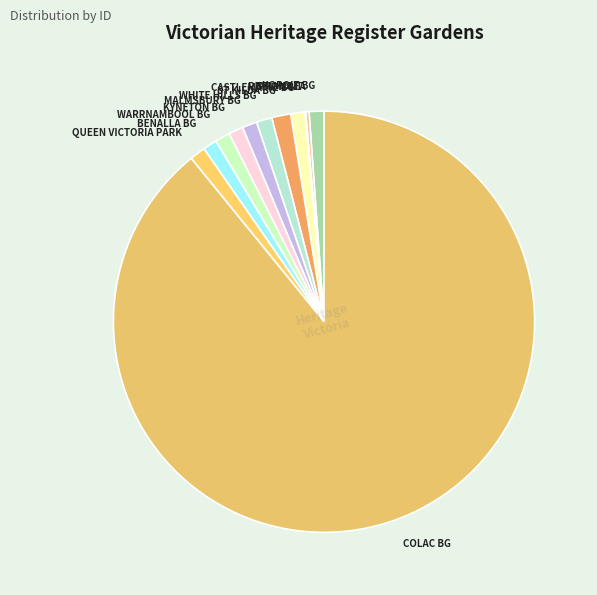

Approximately how many times larger is the value at WARRNAMBOOL BG compared to CASTLEMAINE BG?

1.0